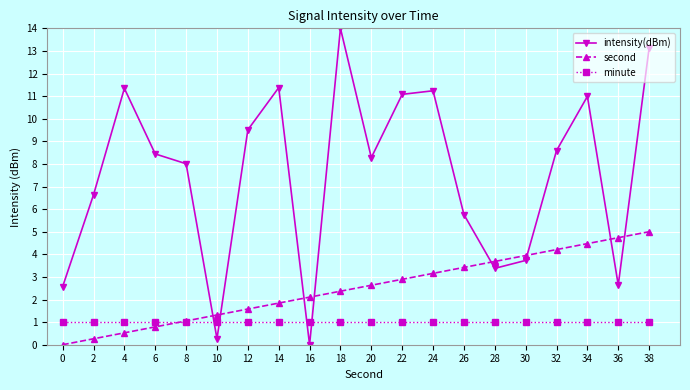

Where is the first local maximum for intensity(dBm)?

4